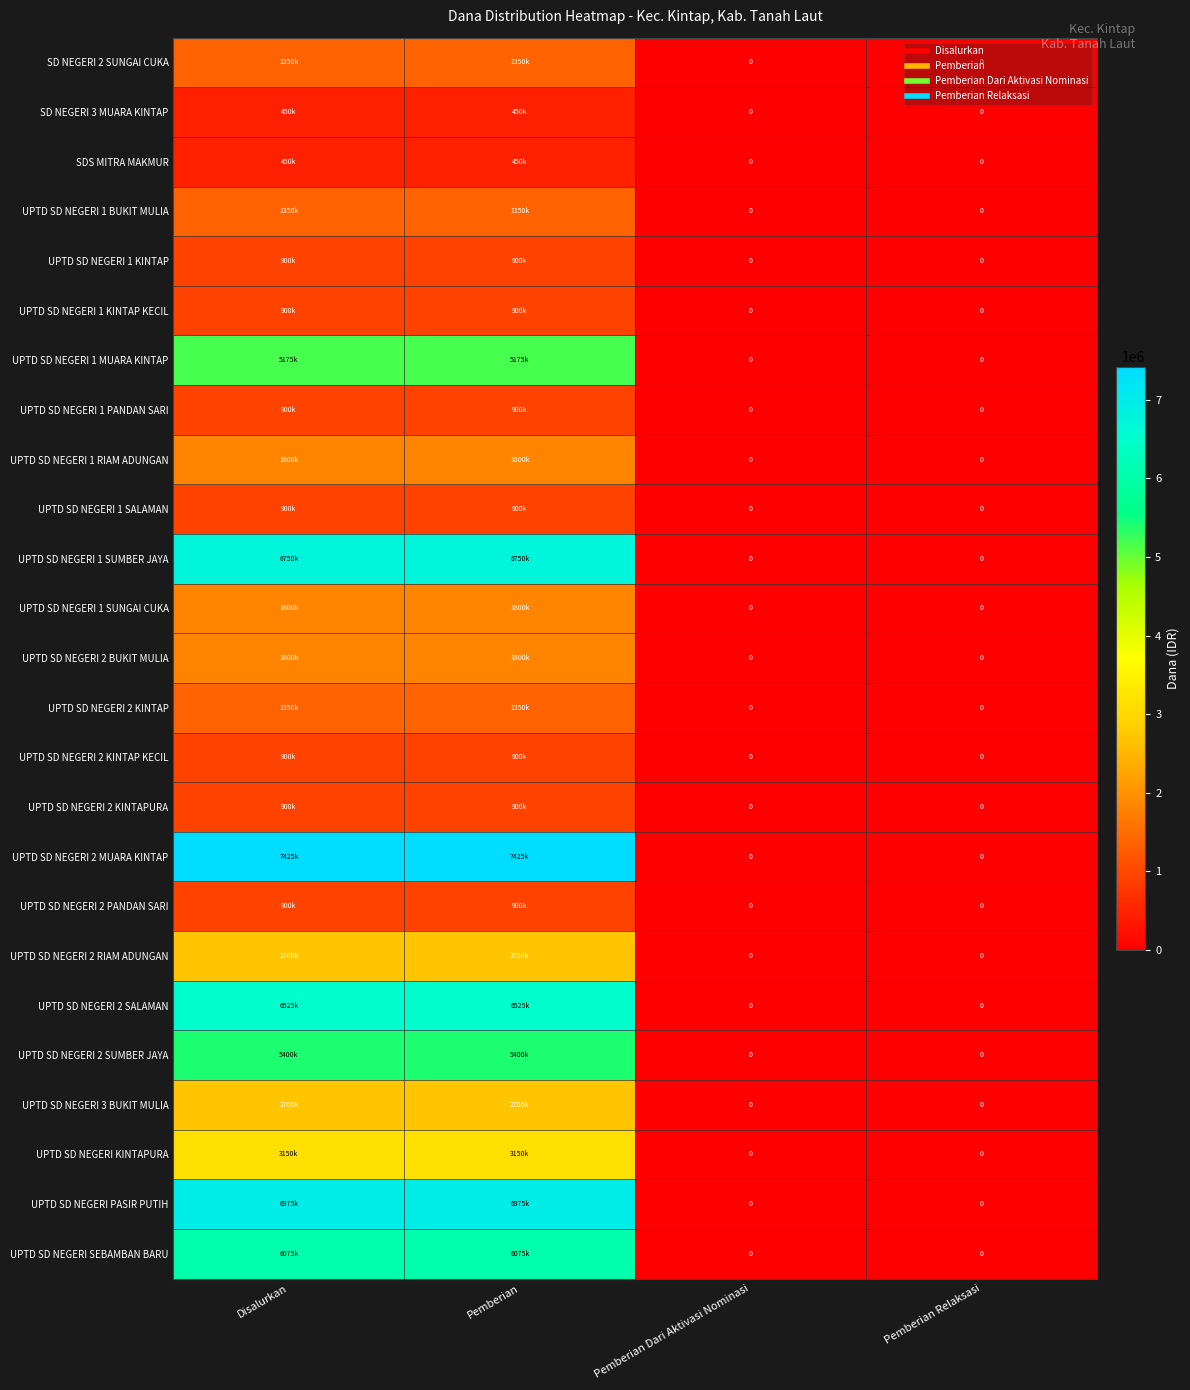

Which series has the largest total across all categories?

UPTD SD NEGERI 2 MUARA KINTAP